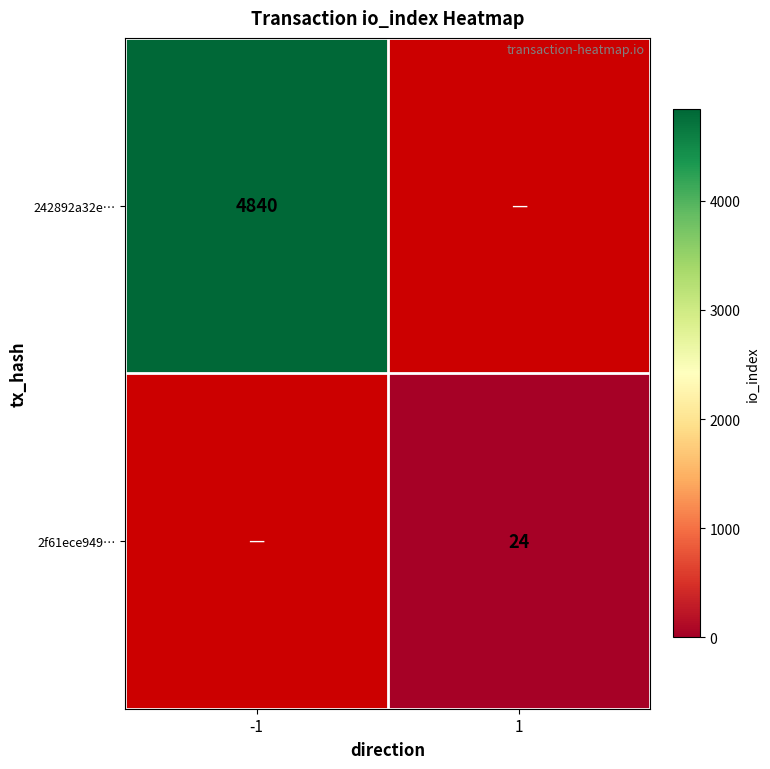

The 2f61ece949… series shows 33.5 at 1. True or false?

False